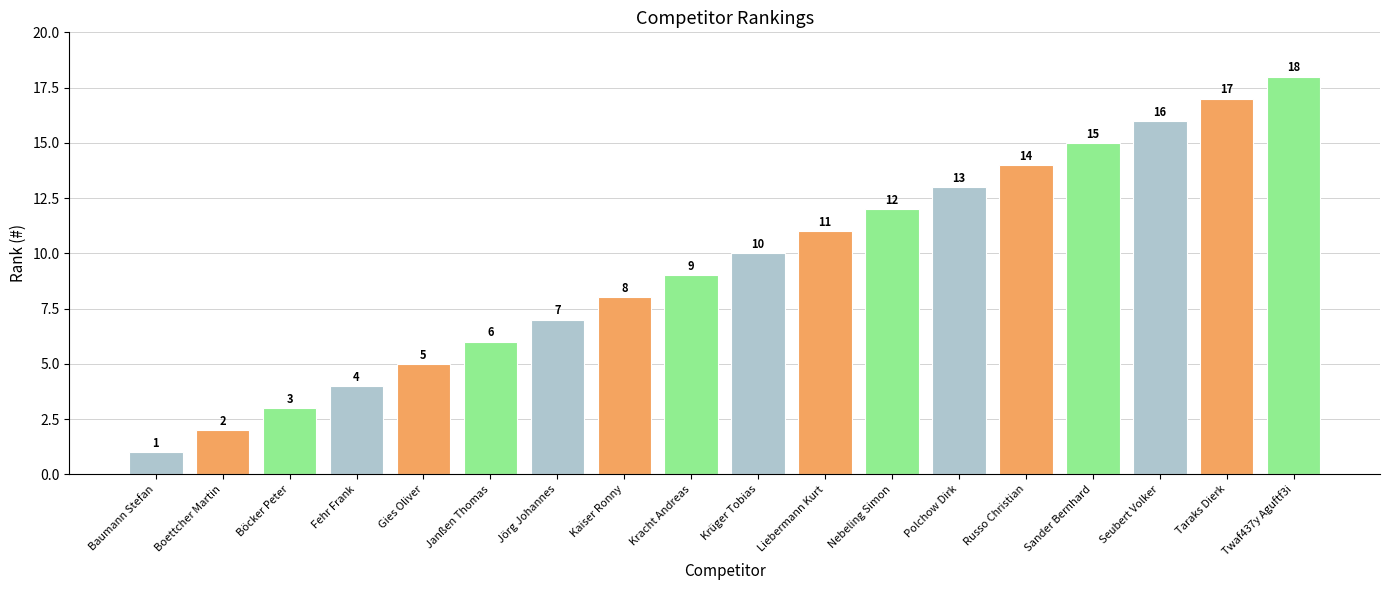

Reading left to right, list all the values displayed in this chart.

1	2	3	4	5	6	7	8	9	10	11	12	13	14	15	16	17	18